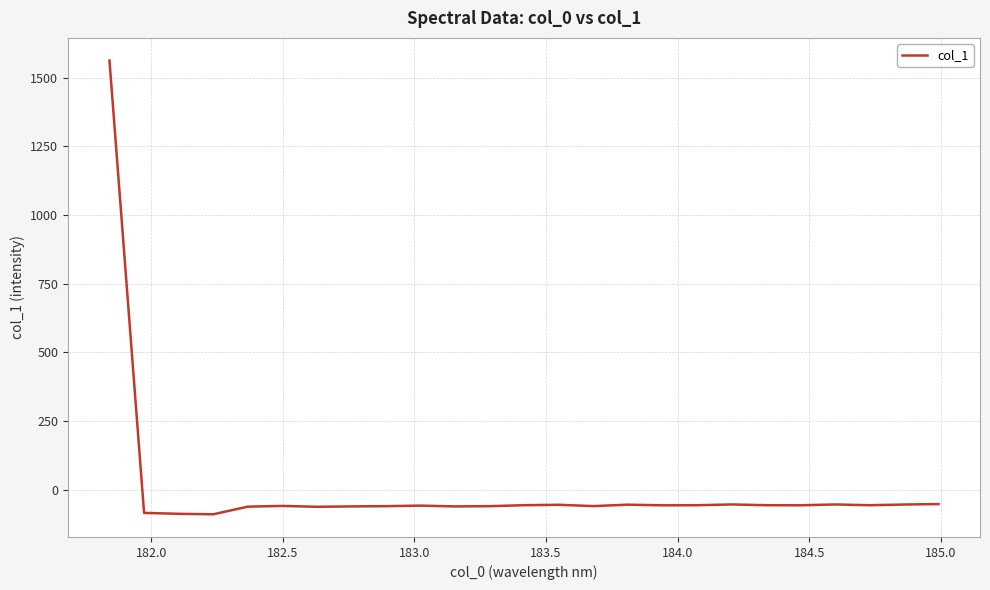

What is the minimum value shown in the chart?

-89.9